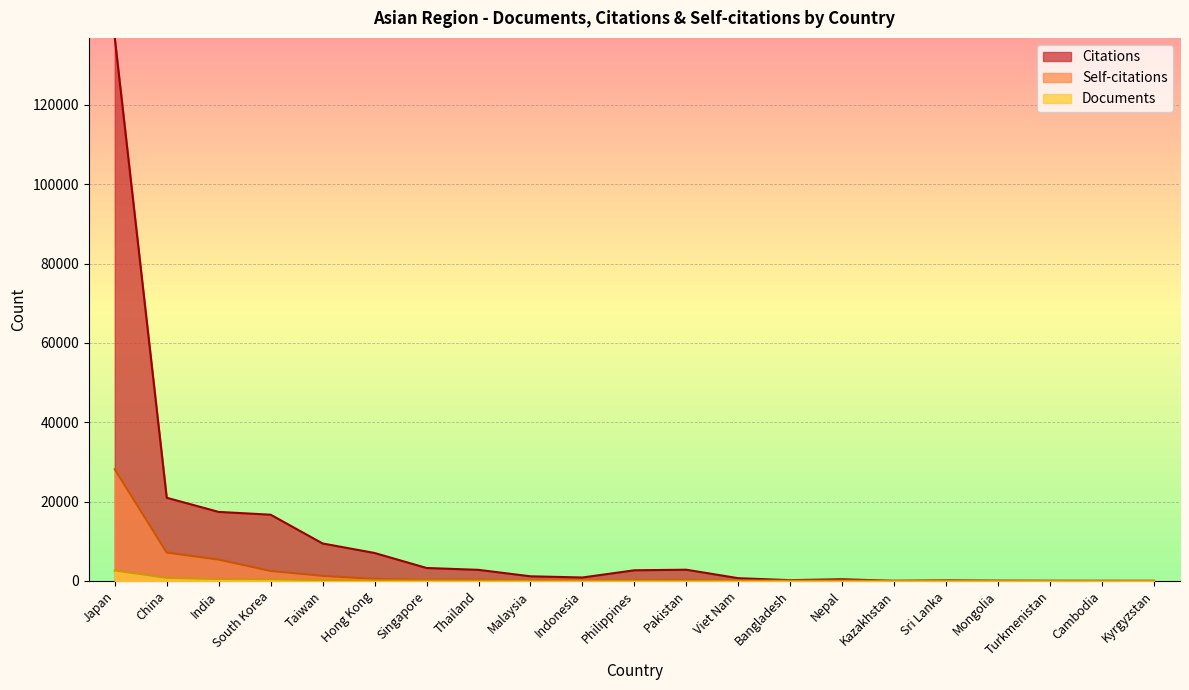

At which label does Citations reach its peak?

Japan